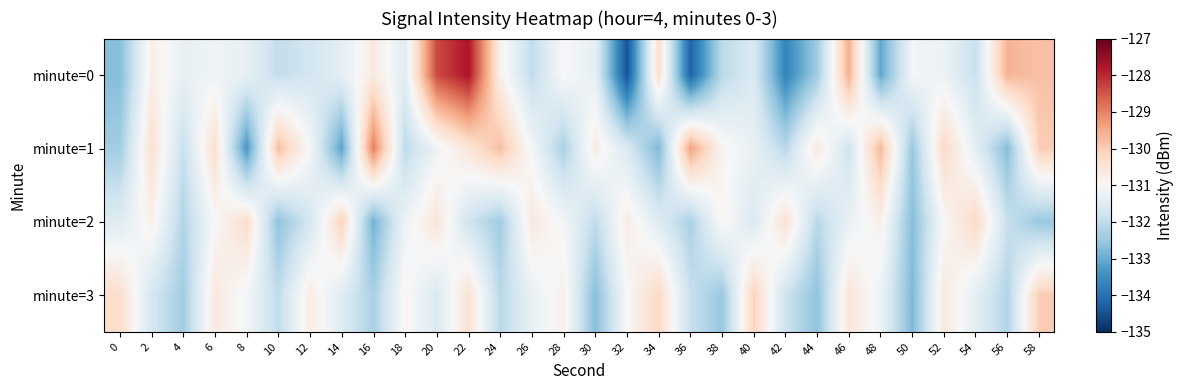

How many data points does each series have?

30